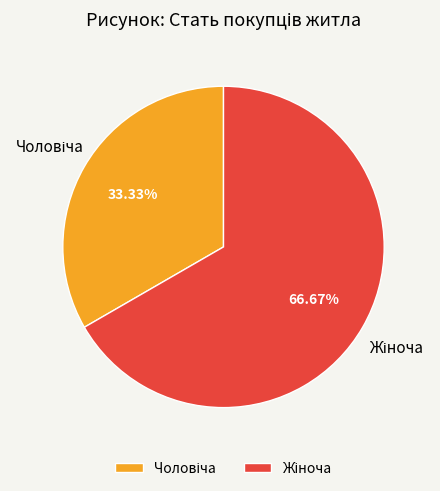

Is there a majority slice in this chart?

Yes